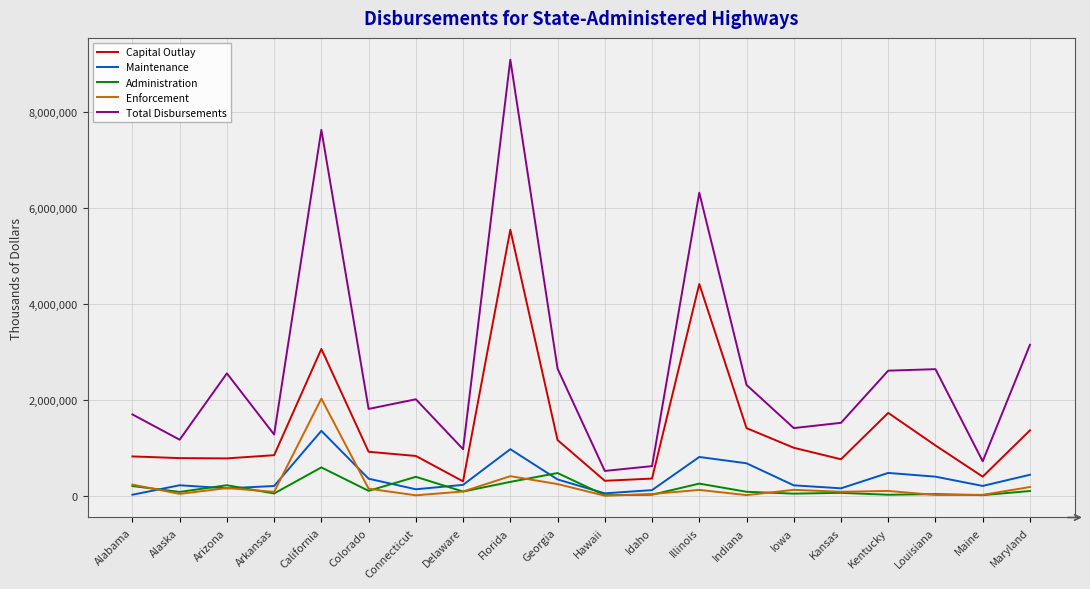

True or false: Administration and Total Disbursements intersect in this chart.

False